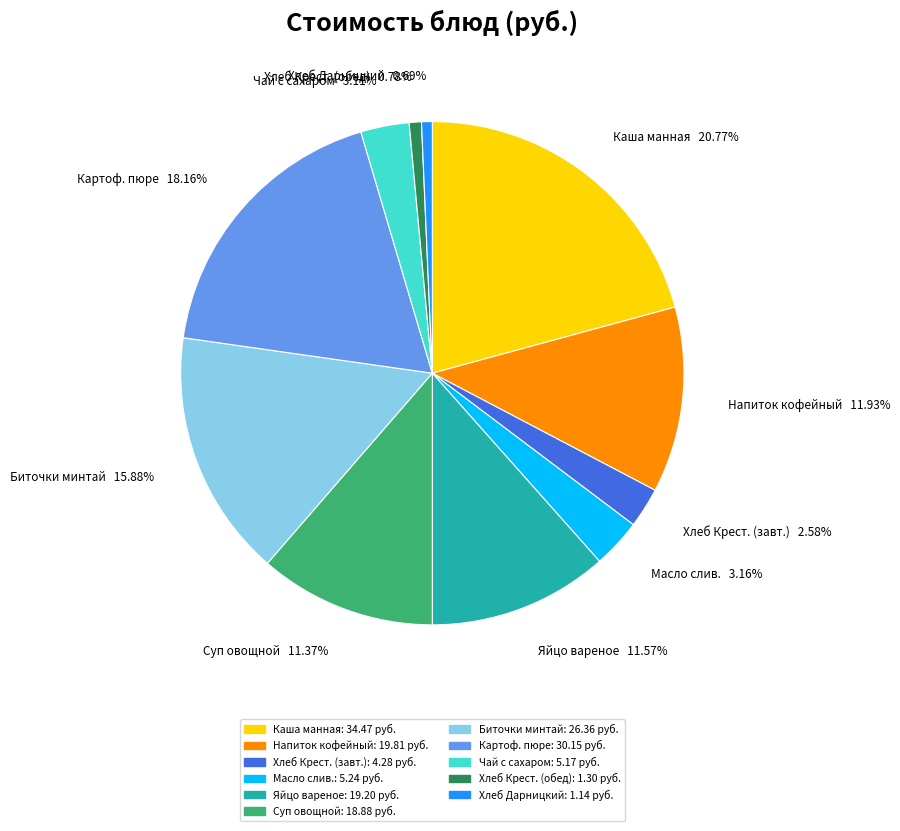

How many segments does this pie chart have?

11